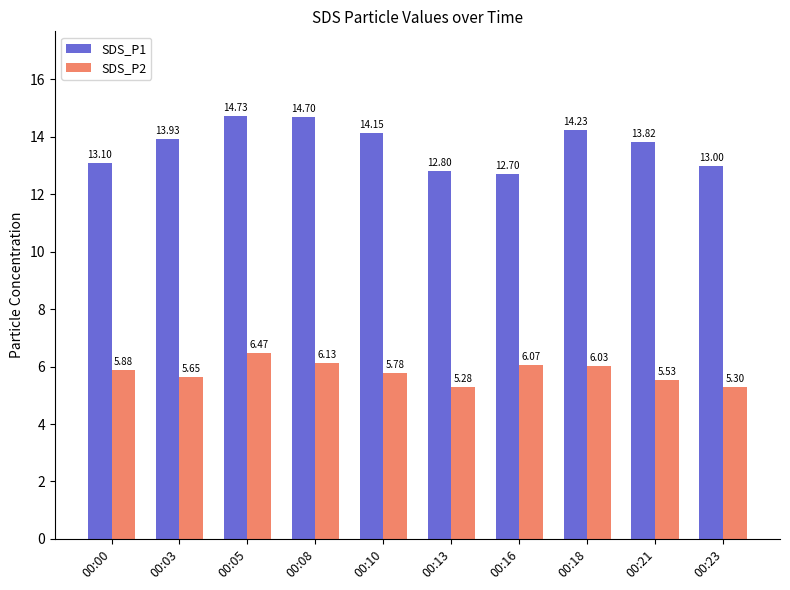

What is the average value of the SDS_P1 series?

13.7